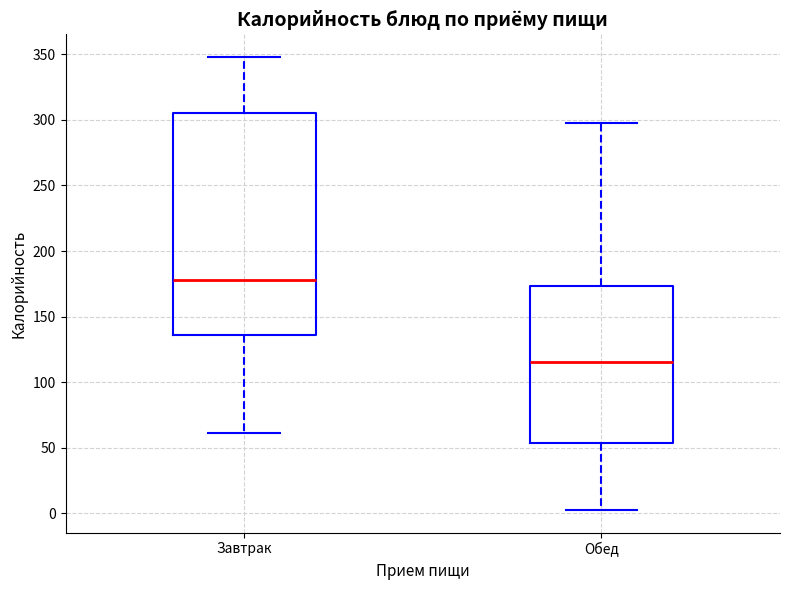

Reading left to right, read every box against the y-axis: the position of its median line, the range the box covers, and the ends of its whiskers. The values are not printed on the chart, so give them approximately, as read against the axis.

Завтрак: median 180, box 135 to 305, whiskers 60 to 350
Обед: median 115, box 55 to 175, whiskers 5 to 300